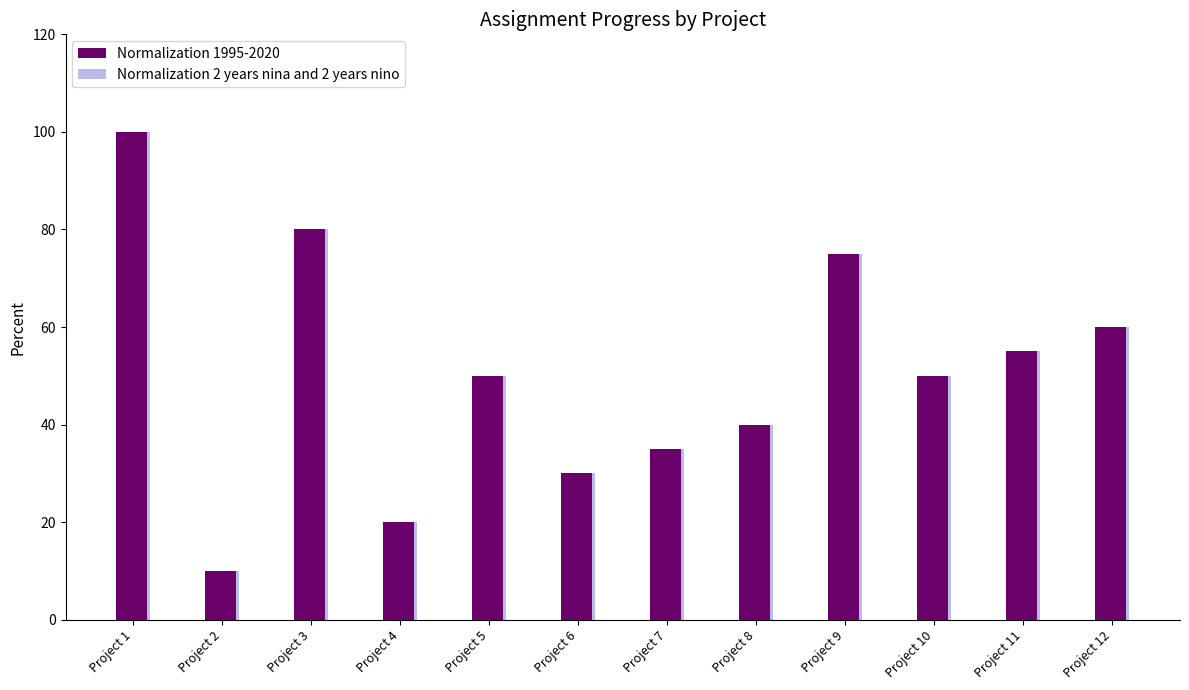

What is the difference between the Normalization 1995-2020 values at Project 12 and Project 6?

30.0